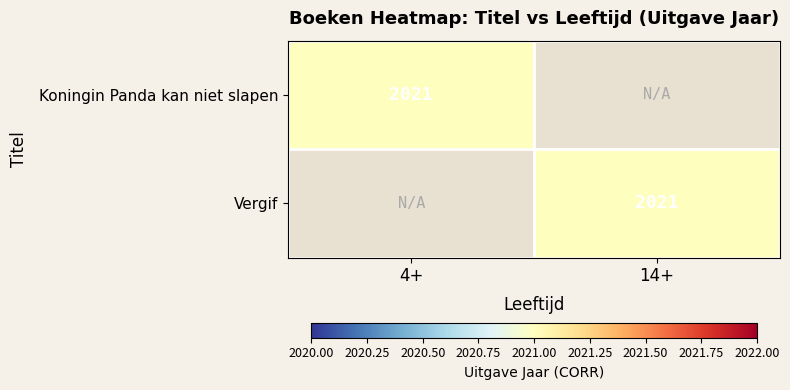

The Vergif series shows 2021 at 14+. True or false?

True